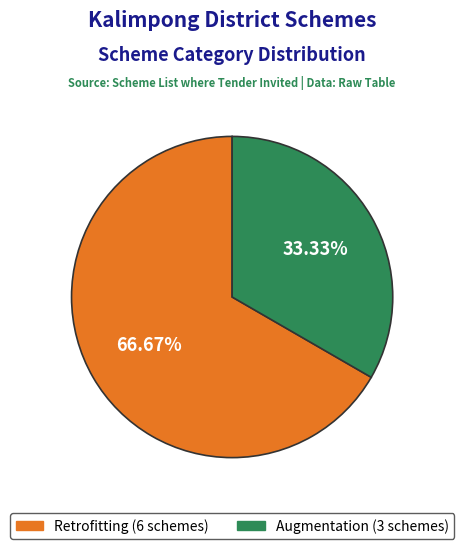

To the nearest percent, what percentage of the pie is Retrofitting?

67%